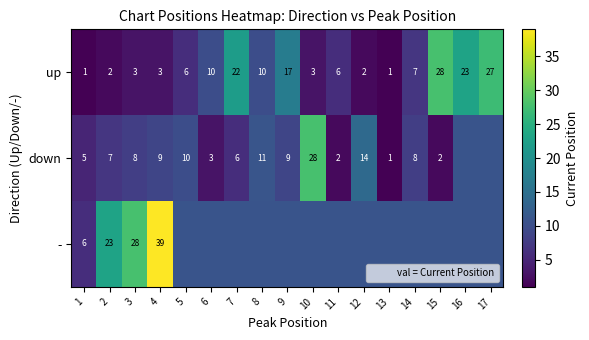

Rank the series by their average value, from highest to lowest.

-, up, down